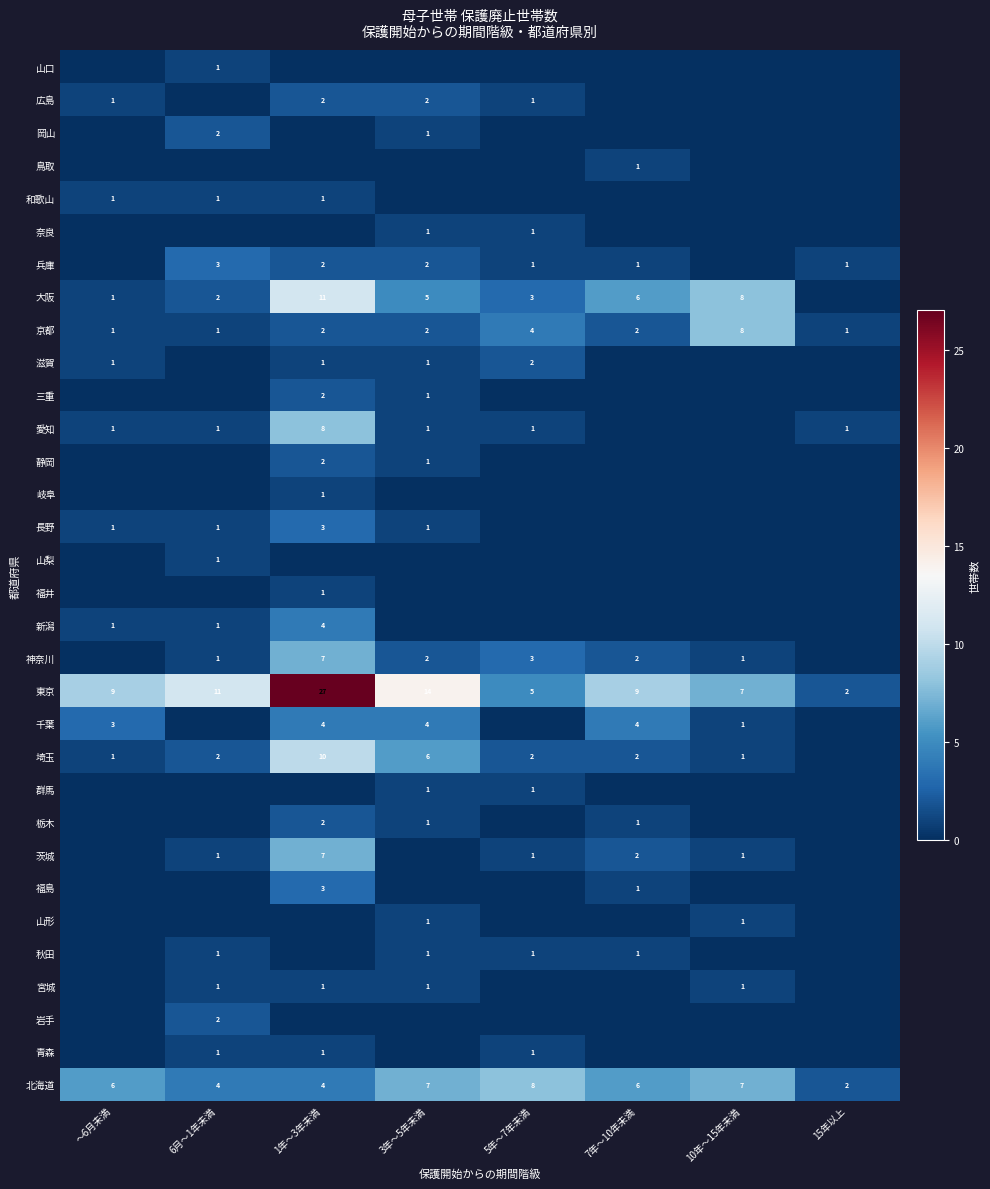

Which label corresponds to the largest value in the chart?

1年～3年未満